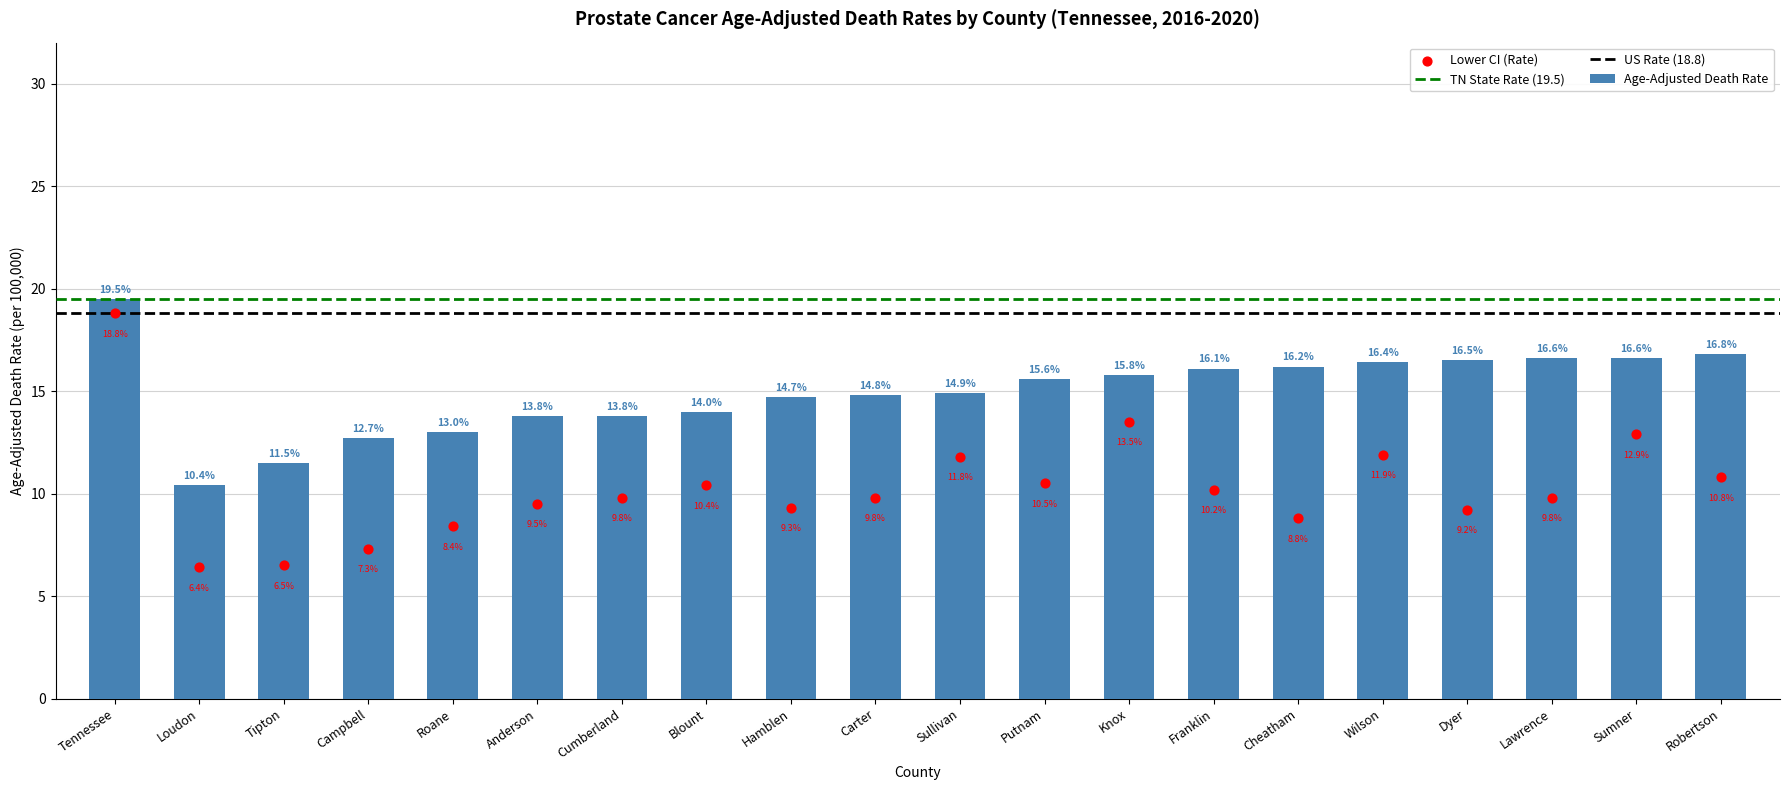

Which series has the widest spread of Y values?

Lower CI